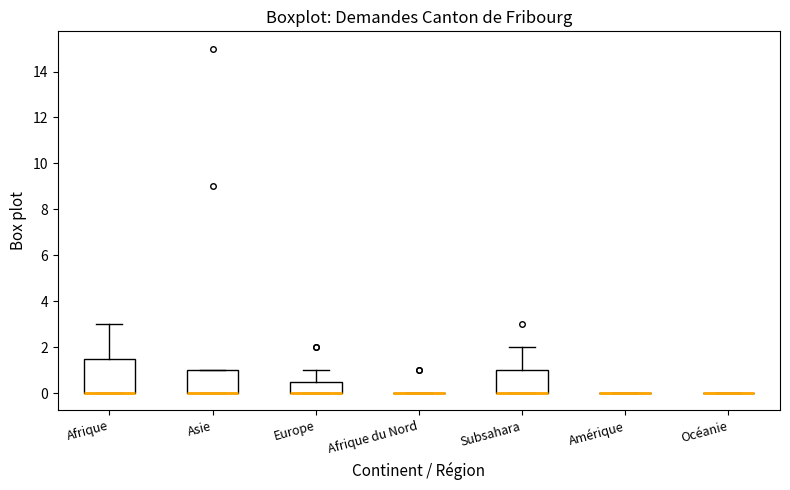

Reading left to right, read every box against the y-axis: the position of its median line, the range the box covers, and the ends of its whiskers. The values are not printed on the chart, so give them approximately, as read against the axis.

Afrique: median 0.0 (drawn on the box's lower edge), box 0.0 to 1.6, whiskers 0.0 to 3.0
Asie: median 0.0 (drawn on the box's lower edge), box 0.0 to 1.0, whiskers 0.0 to 1.0
Europe: median 0.0 (drawn on the box's lower edge), box 0.0 to 0.6, whiskers 0.0 to 1.0
Afrique du Nord: box collapsed to a line at 0.0, whiskers 0.0 to 0.0
Subsahara: median 0.0 (drawn on the box's lower edge), box 0.0 to 1.0, whiskers 0.0 to 2.0
Amérique: box collapsed to a line at 0.0, whiskers 0.0 to 0.0
Océanie: box collapsed to a line at 0.0, whiskers 0.0 to 0.0